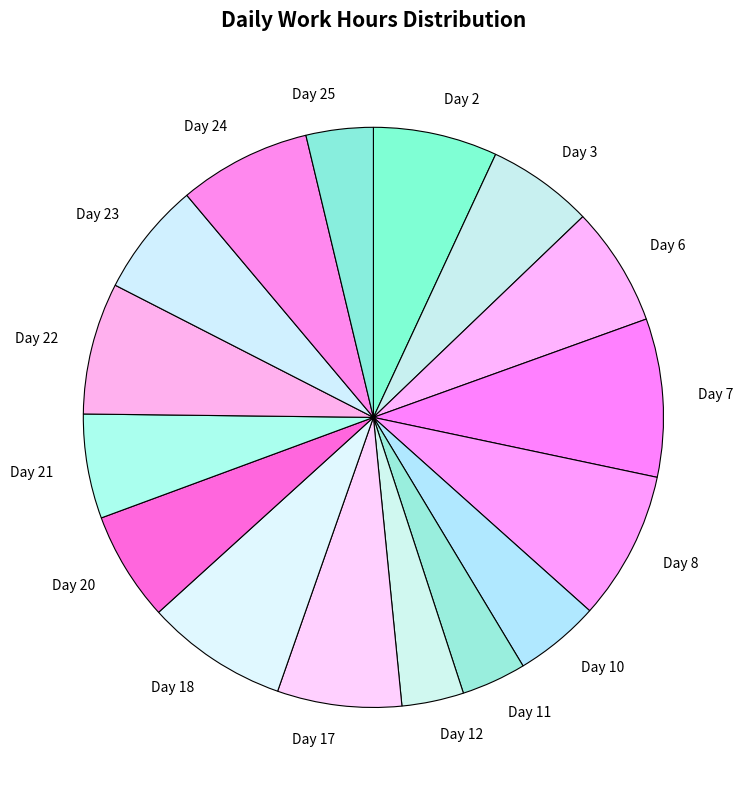

Is there any slice that represents more than half of the pie?

No